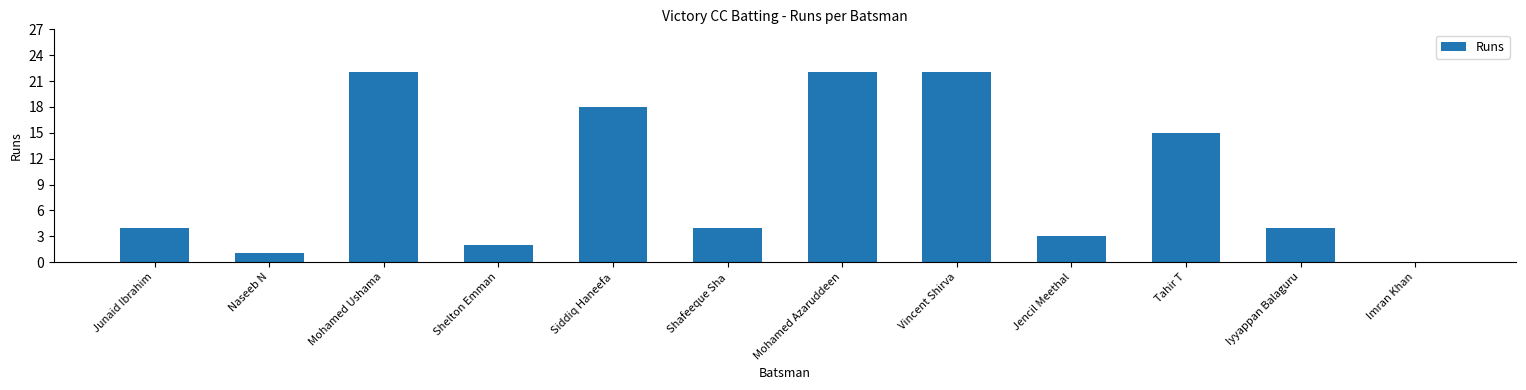

Count the number of data series in this chart.

1